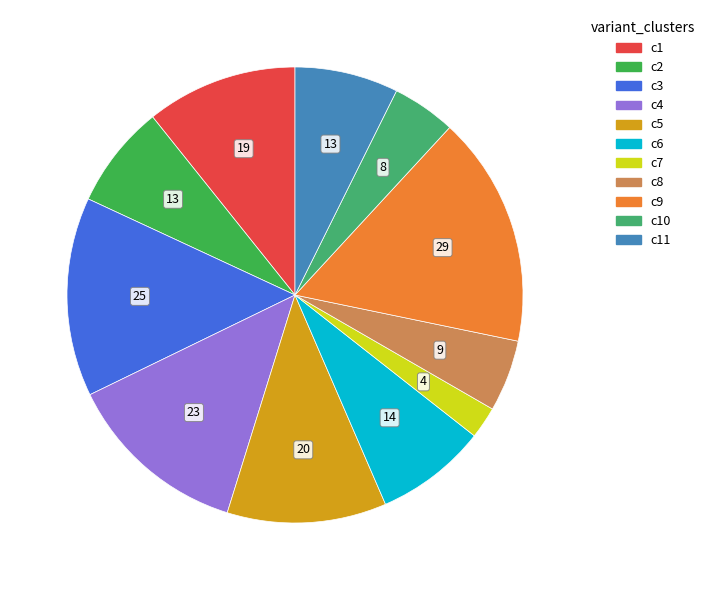

How many slices are in this pie chart?

11